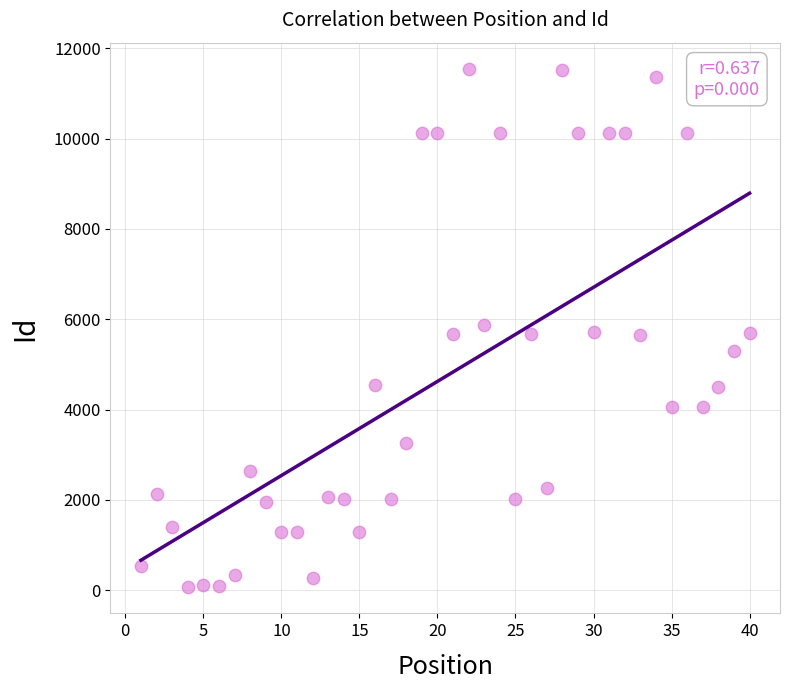

What is the range of Y values (max minus min)?

11484